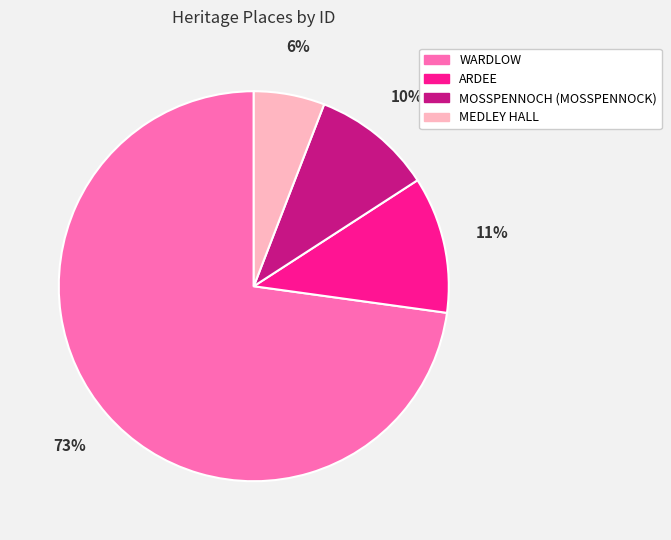

To the nearest percent, what is the average slice percentage?

25%